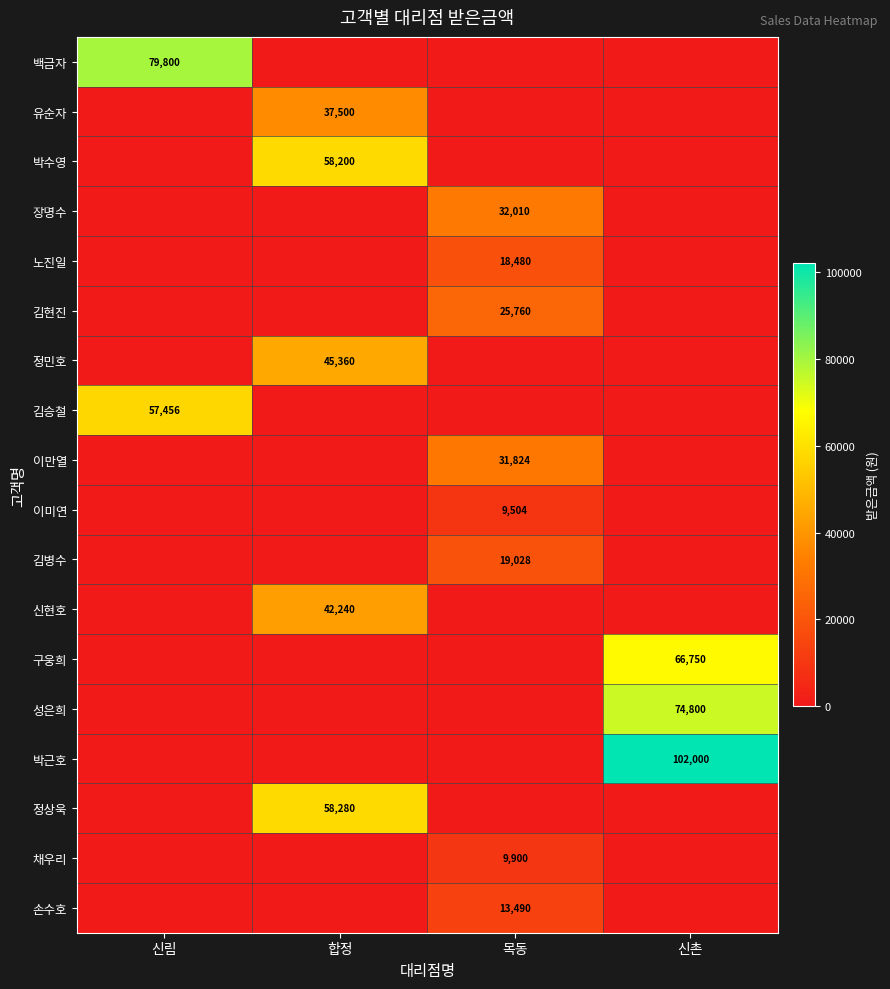

How many data points in 김병수 are above 0?

1